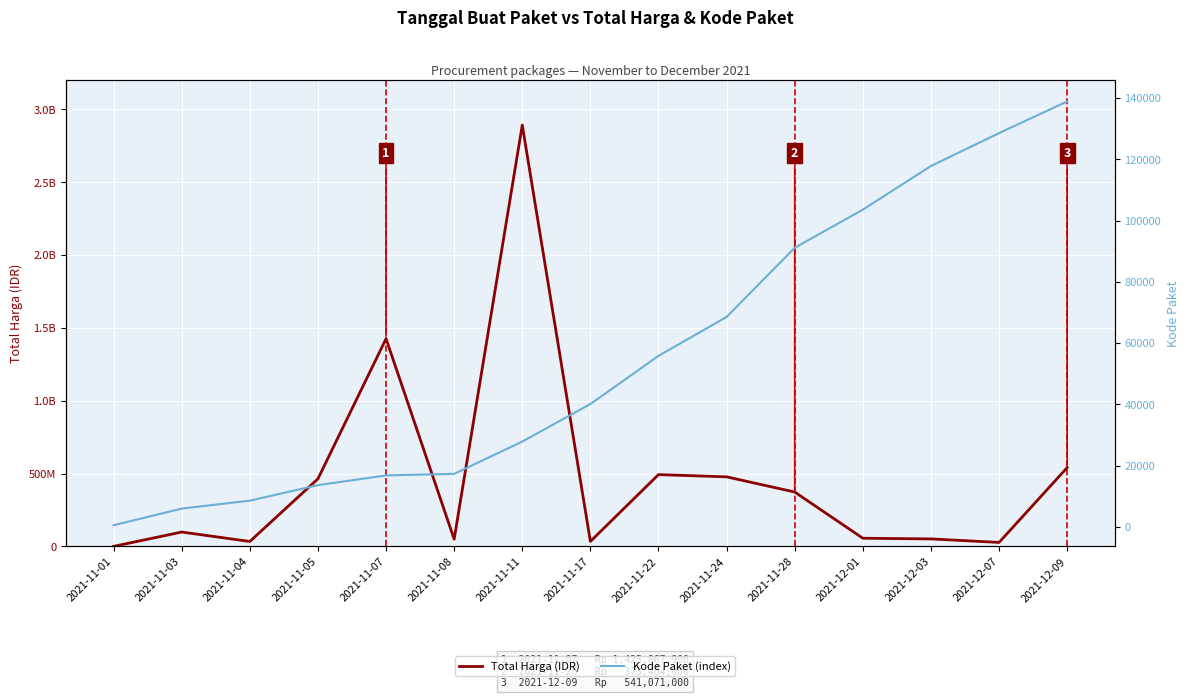

Which series has the widest spread of values?

Total Harga (IDR)